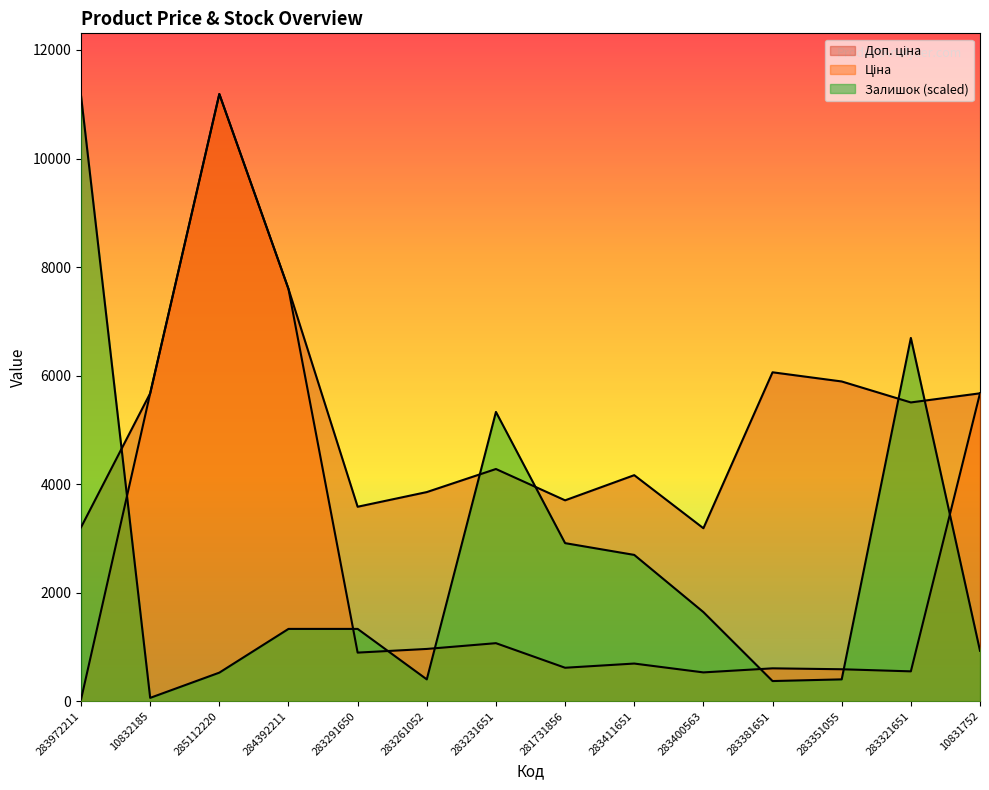

Which series ends up on top after the final intersection of Доп. ціна and Залишок?

Доп. ціна